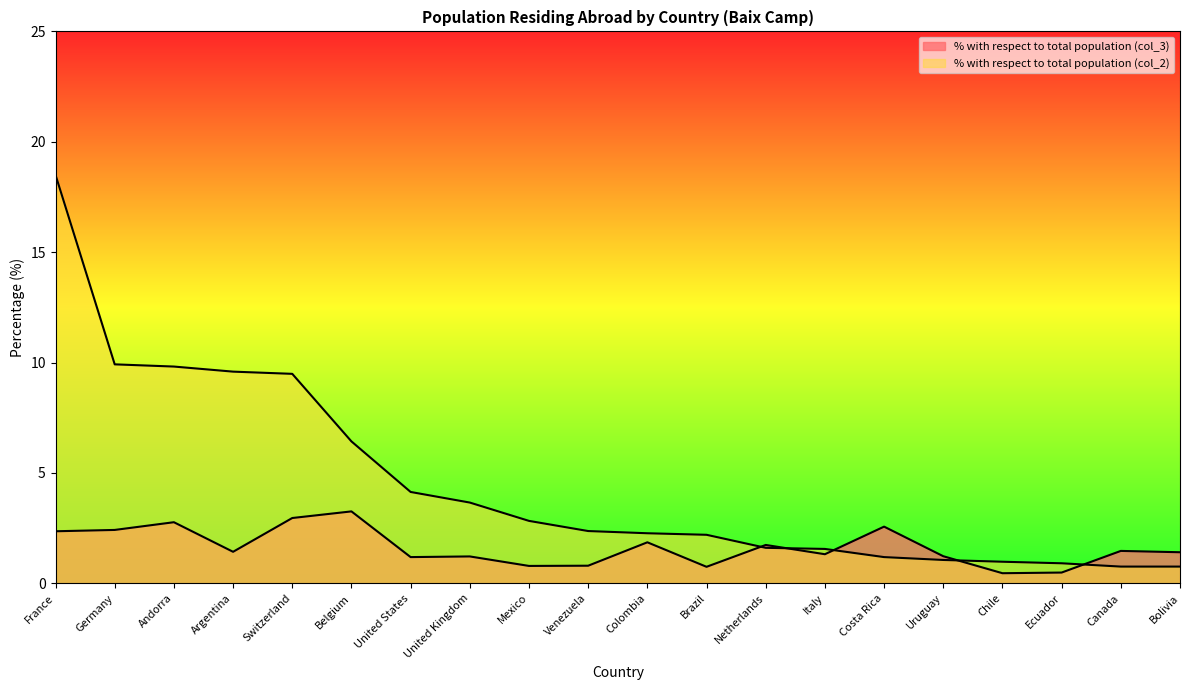

What is the difference between the highest and lowest values at Venezuela?

1.6